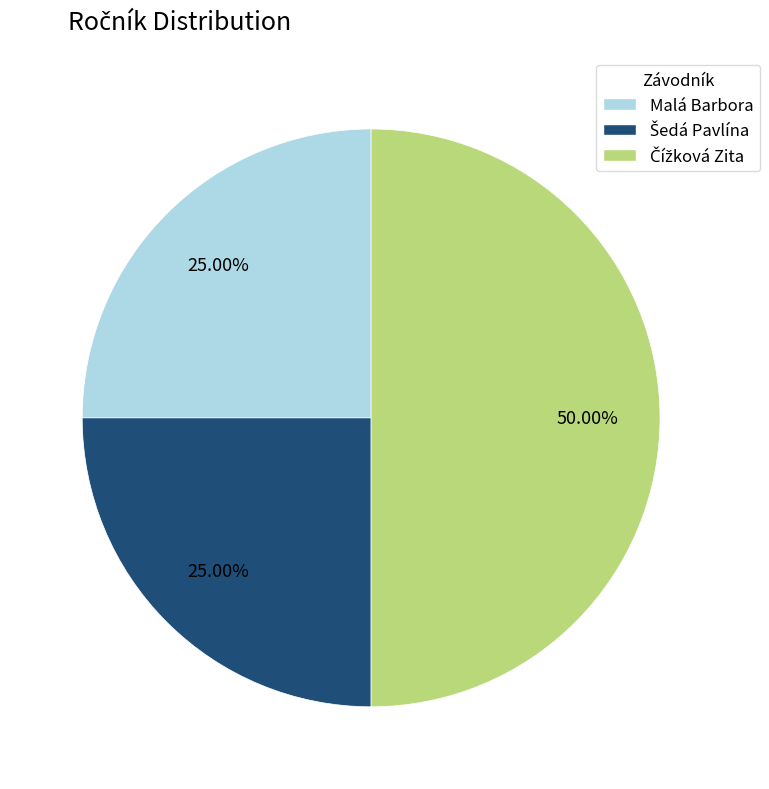

To the nearest percent, what is the average slice percentage?

33%